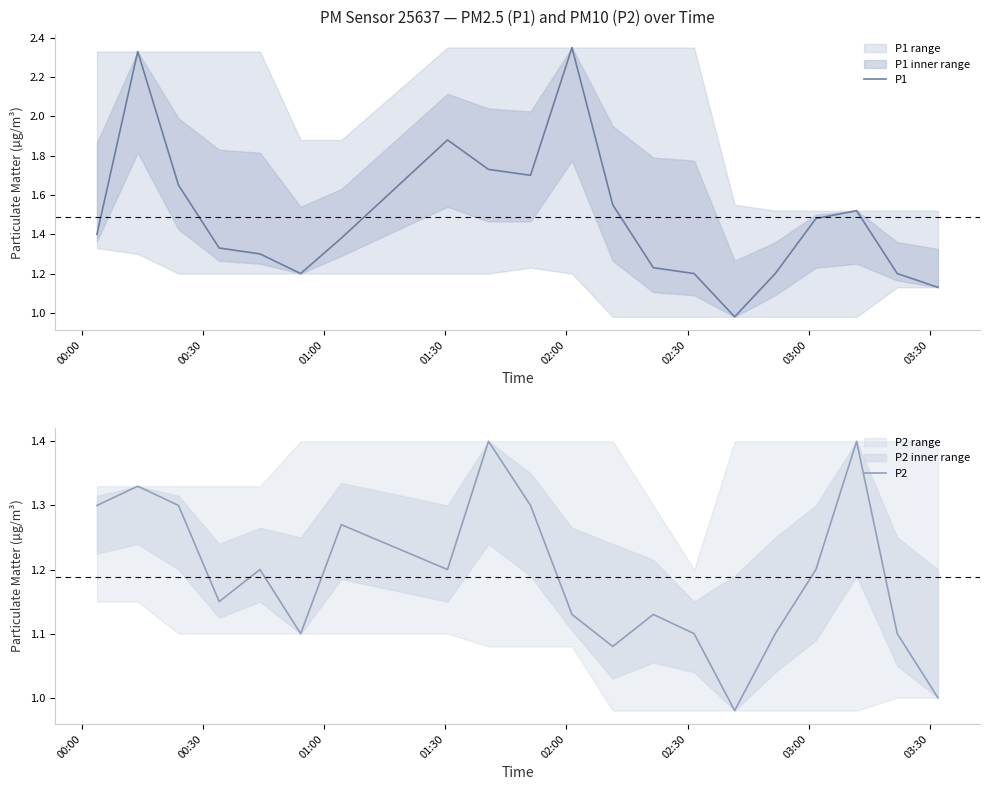

What are all the series names shown in the legend?

P1, P2